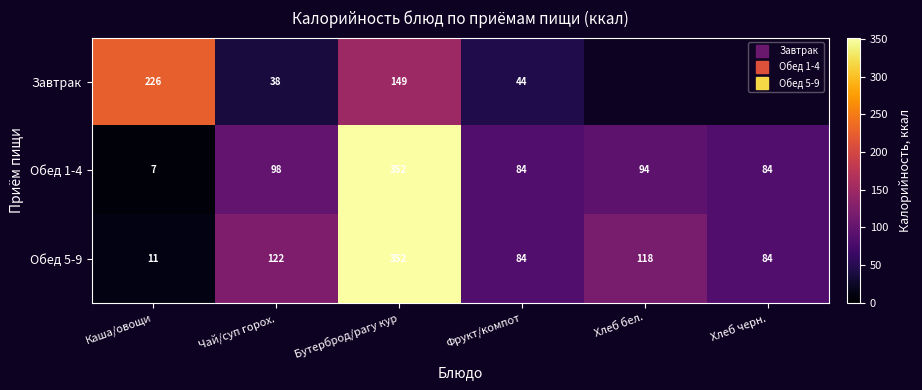

How many data points in Завтрак are above 225?

1